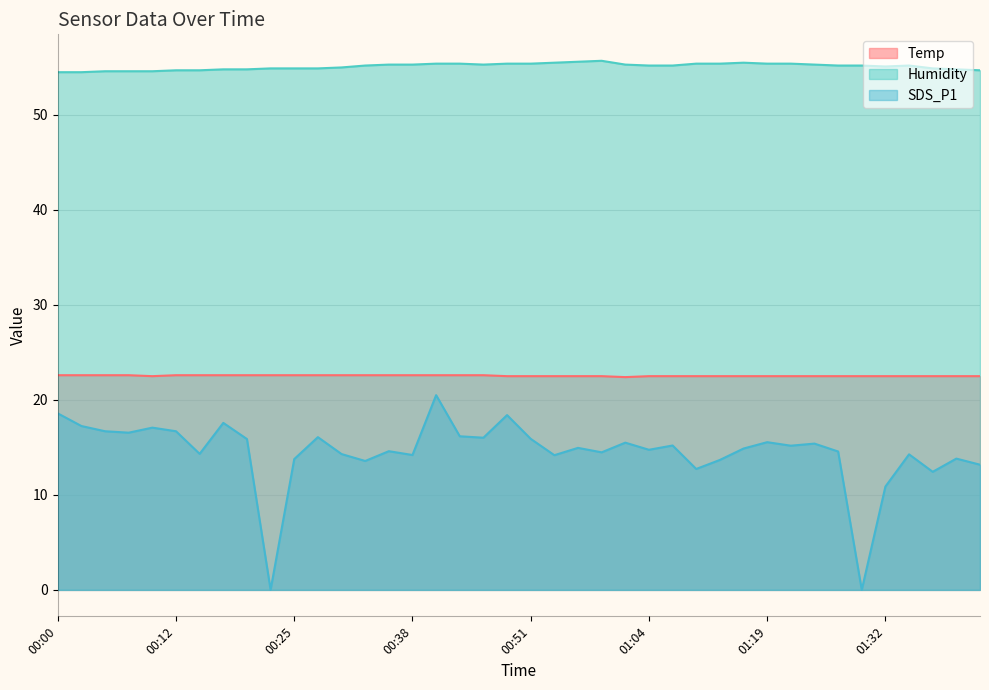

Reading left to right, what are all the values shown in this chart?

Temp: 22.6	22.6	22.6	22.6	22.5	22.6	22.6	22.6	22.6	22.6	22.6	22.6	22.6	22.6	22.6	22.6	22.6	22.6	22.6	22.5	22.5	22.5	22.5	22.5	22.4	22.5	22.5	22.5	22.5	22.5	22.5	22.5	22.5	22.5	22.5	22.5	22.5	22.5	22.5	22.5
Humidity: 54.5	54.5	54.6	54.6	54.6	54.7	54.7	54.8	54.8	54.9	54.9	54.9	55.0	55.2	55.3	55.3	55.4	55.4	55.3	55.4	55.4	55.5	55.6	55.7	55.3	55.2	55.2	55.4	55.4	55.5	55.4	55.4	55.3	55.2	55.2	55.1	55.2	54.9	54.8	54.7
SDS_P1: 18.6	17.2	16.7	16.6	17.1	16.7	14.3	17.6	15.9	0.0	13.8	16.1	14.3	13.6	14.6	14.2	20.5	16.2	16.0	18.4	15.9	14.2	14.9	14.5	15.5	14.8	15.2	12.7	13.7	14.9	15.6	15.2	15.4	14.6	0.0	10.9	14.3	12.4	13.8	13.2